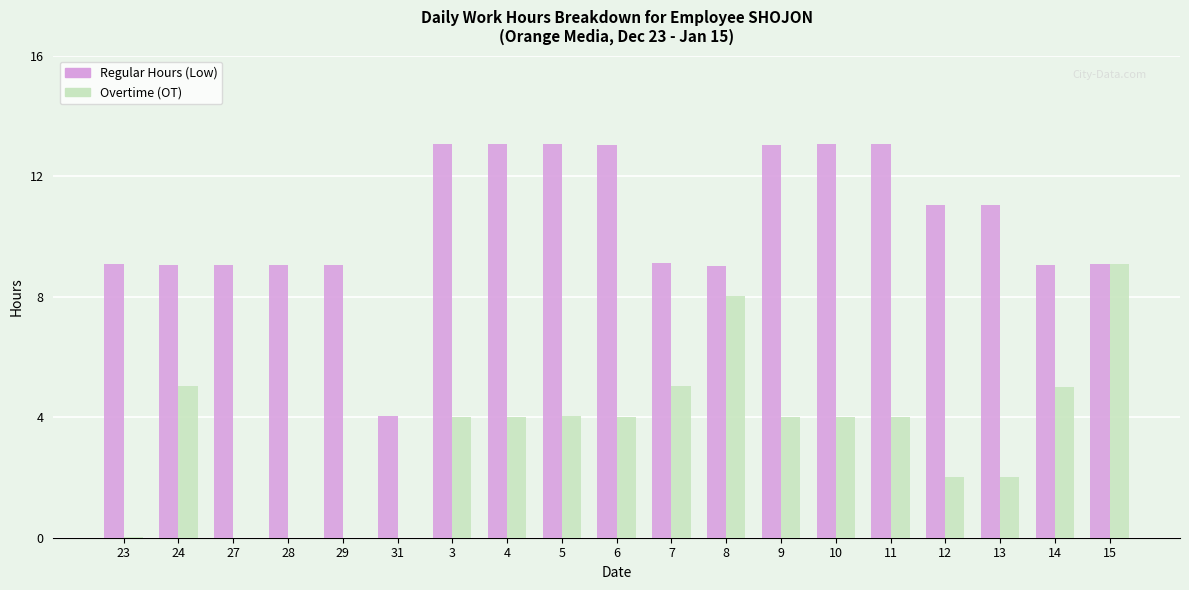

What is the maximum value shown in the chart?

13.1